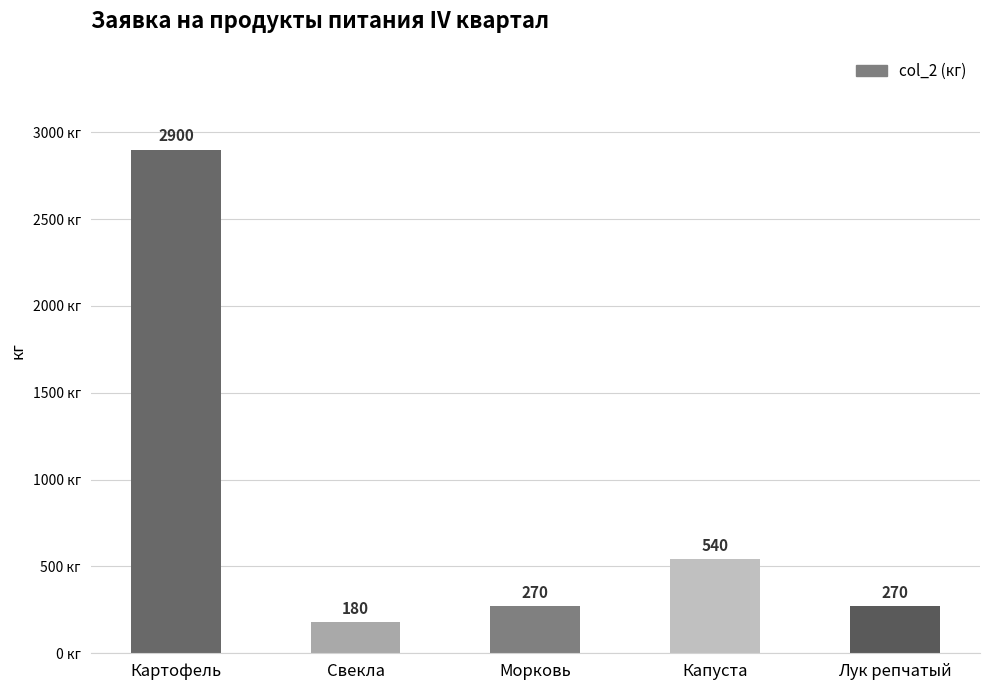

Which has a higher value, Картофель or Морковь?

Картофель